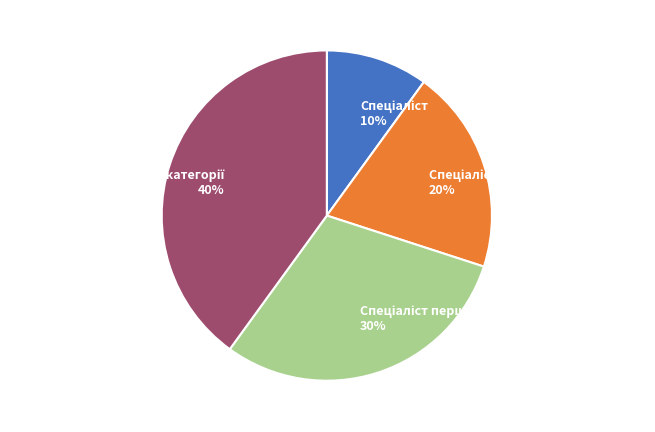

Is there any slice that represents more than half of the pie?

No